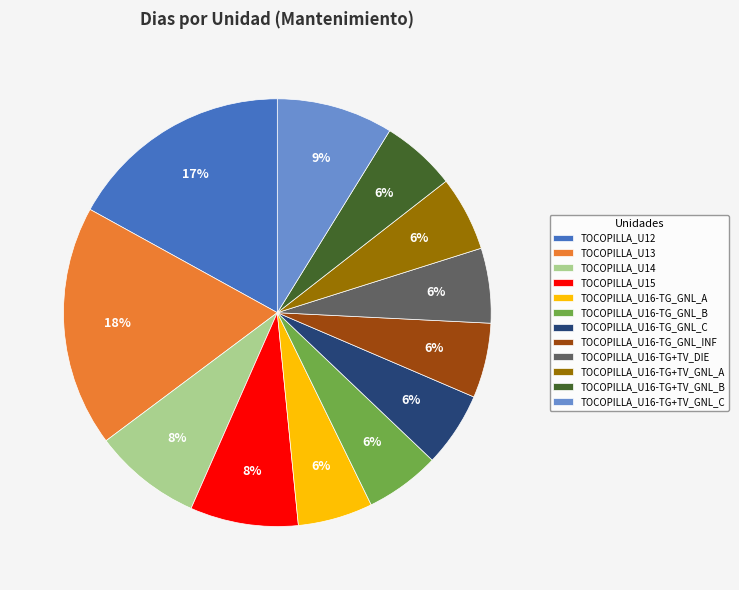

What is the largest slice in the pie chart?

TOCOPILLA_U13